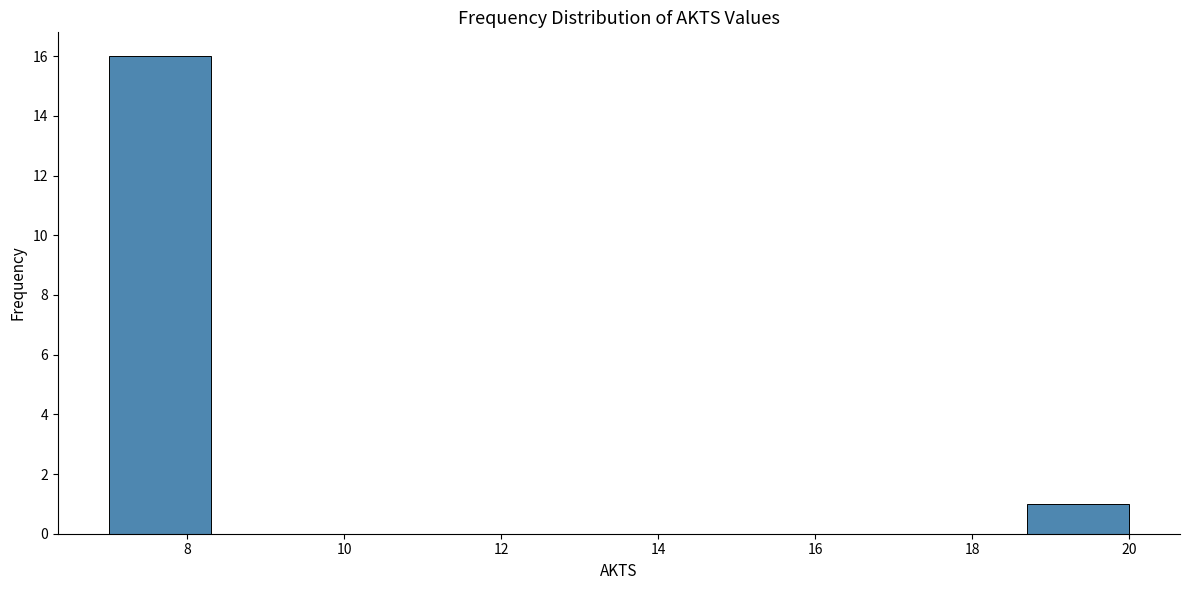

What is the height of the bar covering 7.0 to 8.3 on the x-axis? Neither the bar edges nor the heights are printed on the chart, so give them approximately, as read against the axes.

16